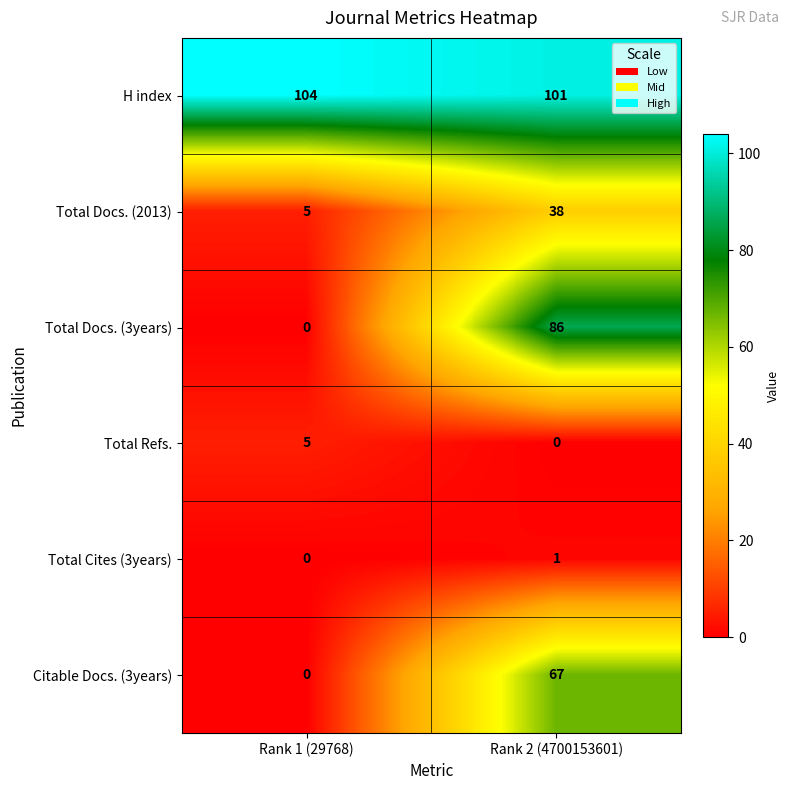

Which series changed the most between Rank 1 (29768) and Rank 2 (4700153601)?

Total Docs. (3years)